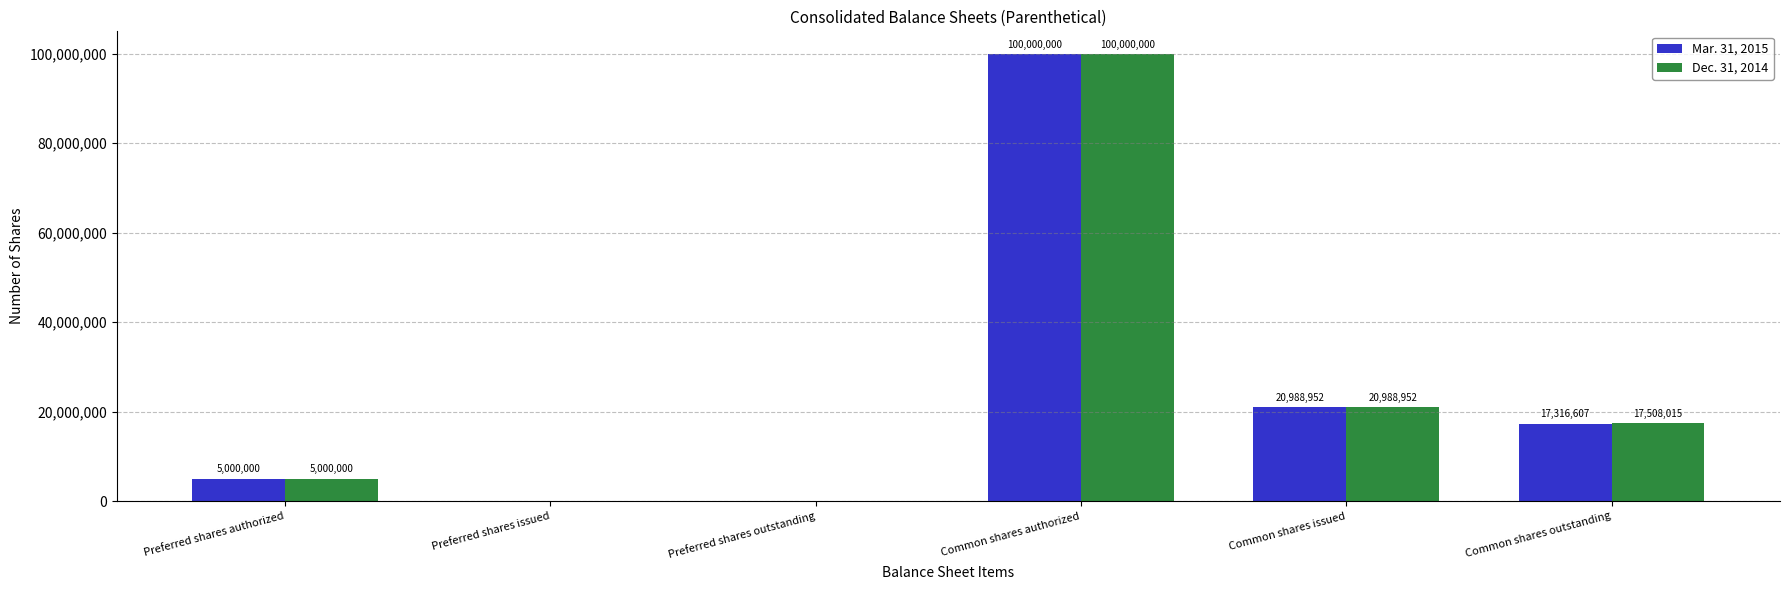

At which category does the chart reach its peak across all series?

Common shares authorized